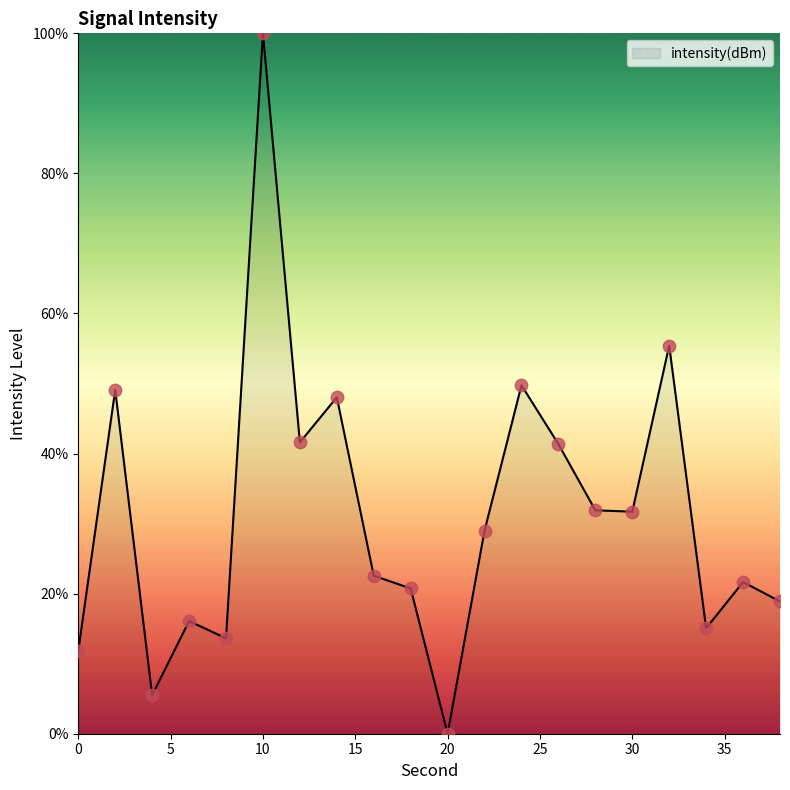

What is the greatest value displayed?

100.0